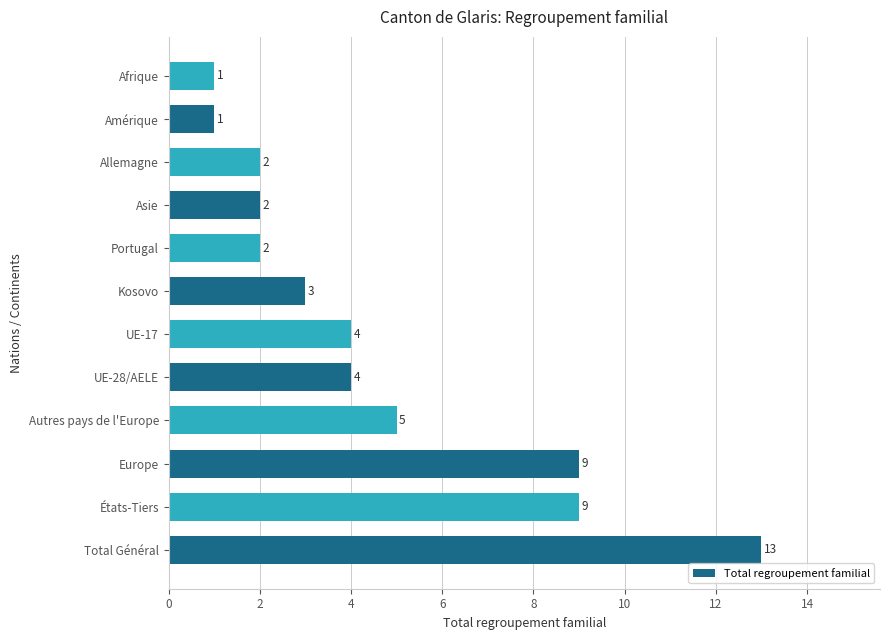

What is the sum of all values?

55